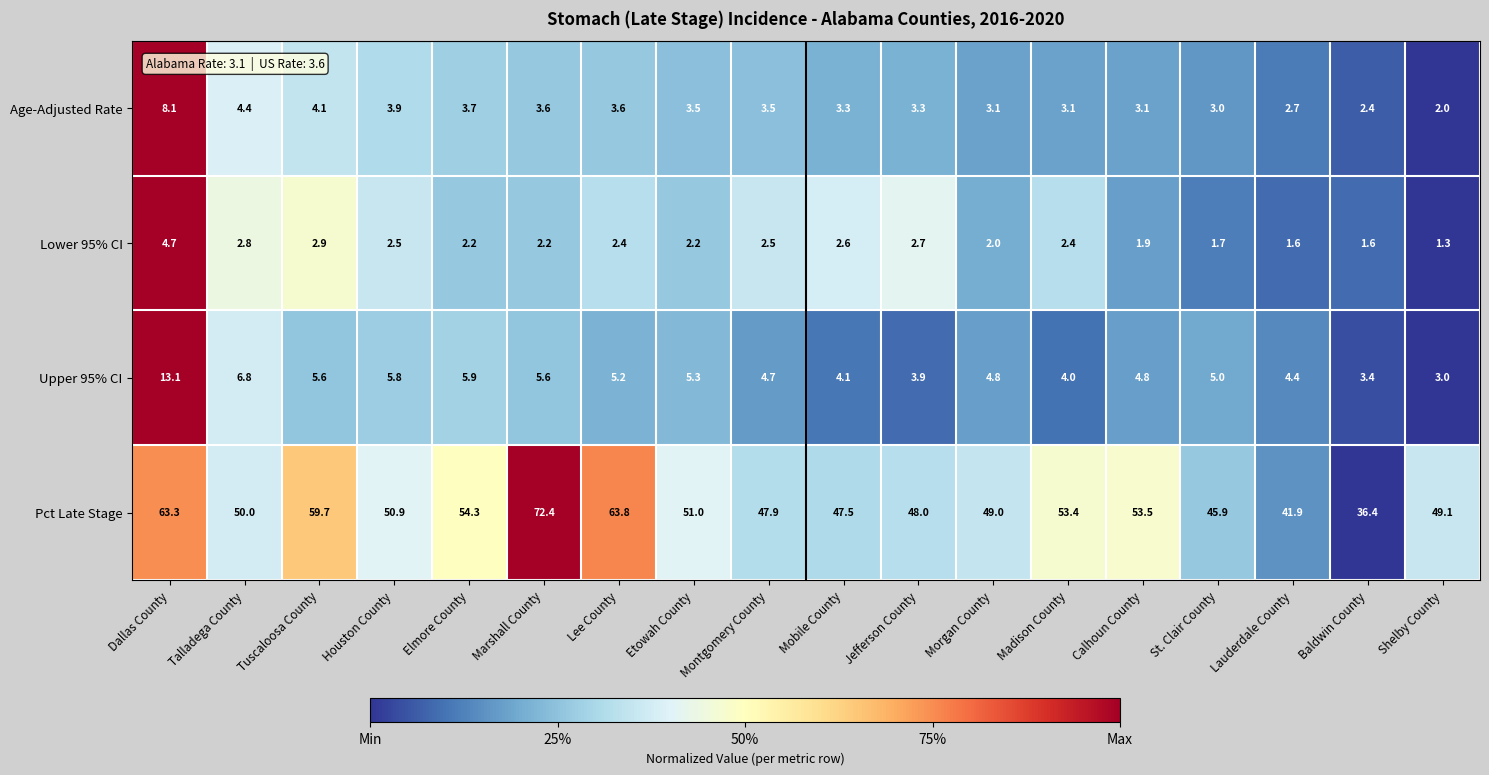

What is the difference between the highest and lowest values at Dallas County?

58.6